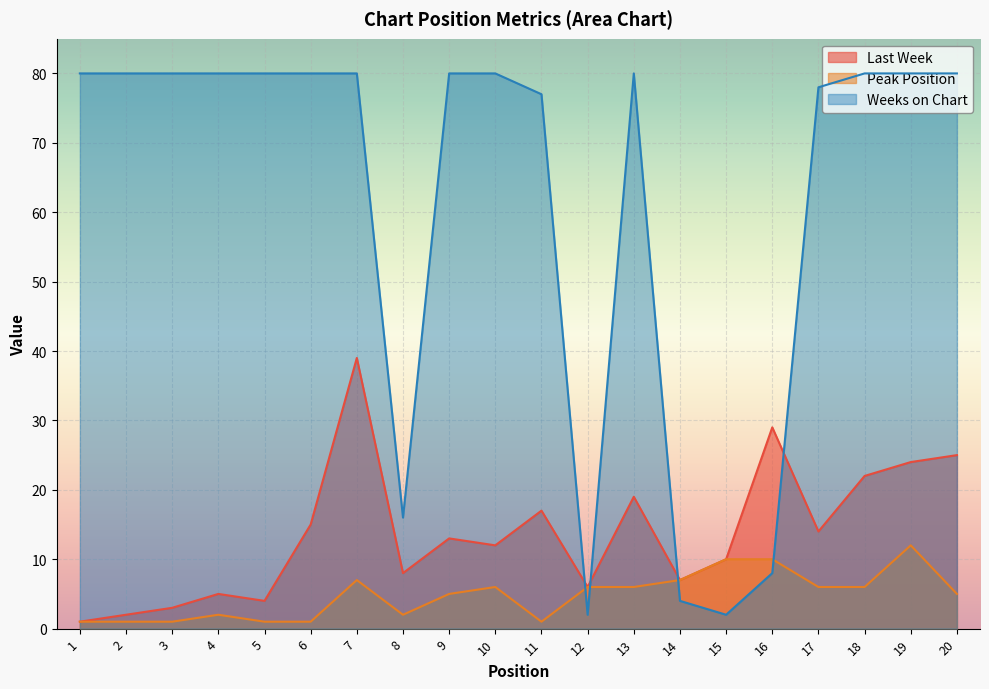

At which label is Peak Position closest to 6?

10